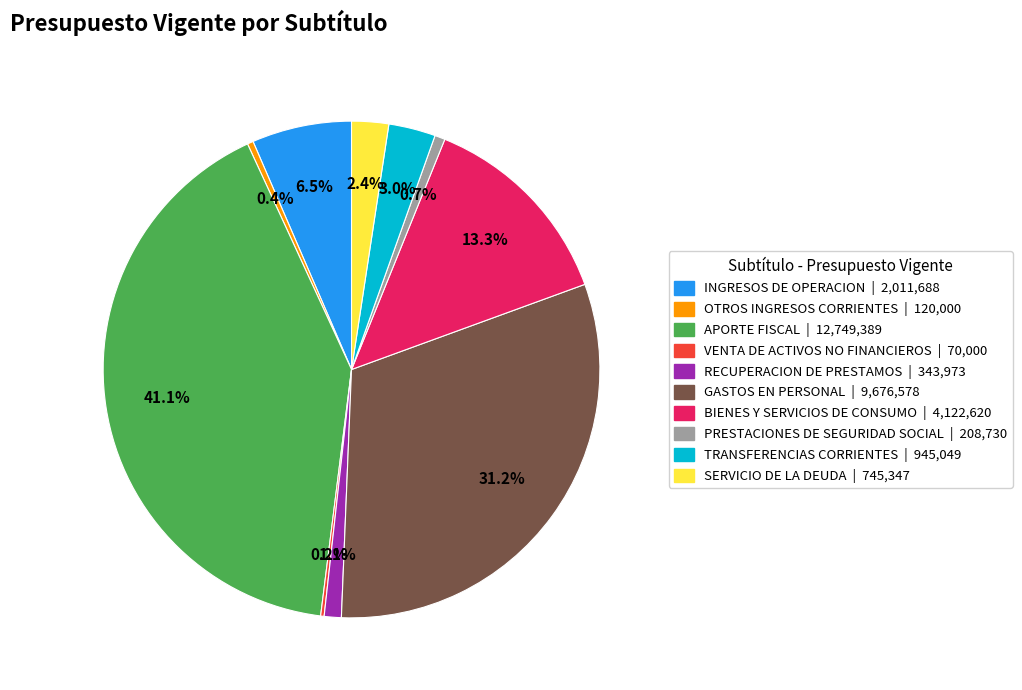

What percentage is the SERVICIO DE LA DEUDA slice, to the nearest percent?

2%